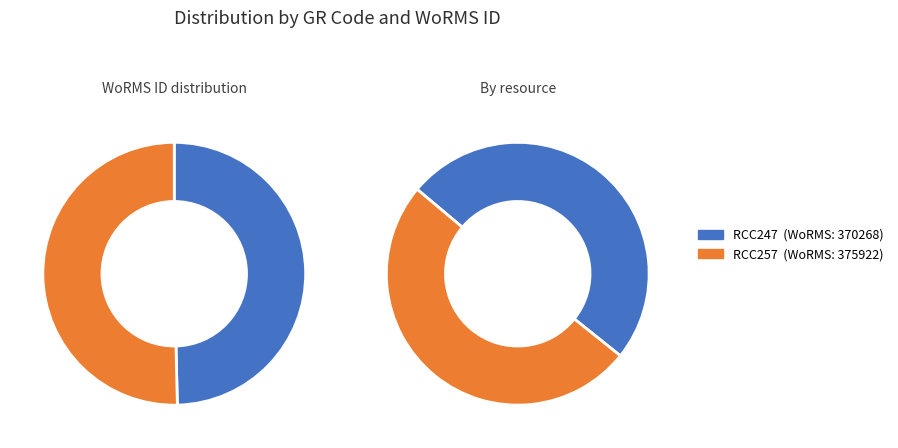

Which has a higher value, RCC257 or RCC247?

RCC257